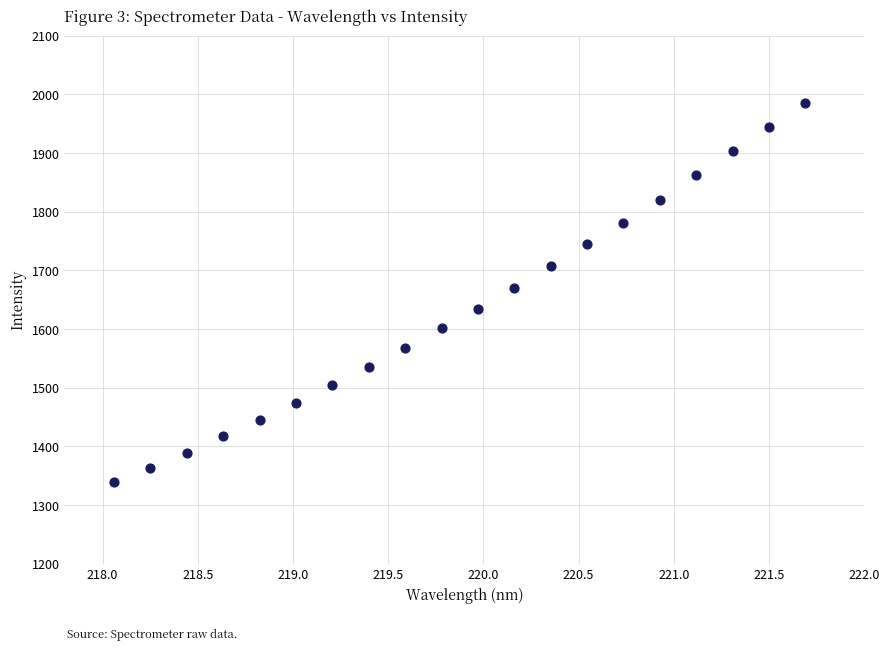

What is the range of Y values (max minus min)?

645.7